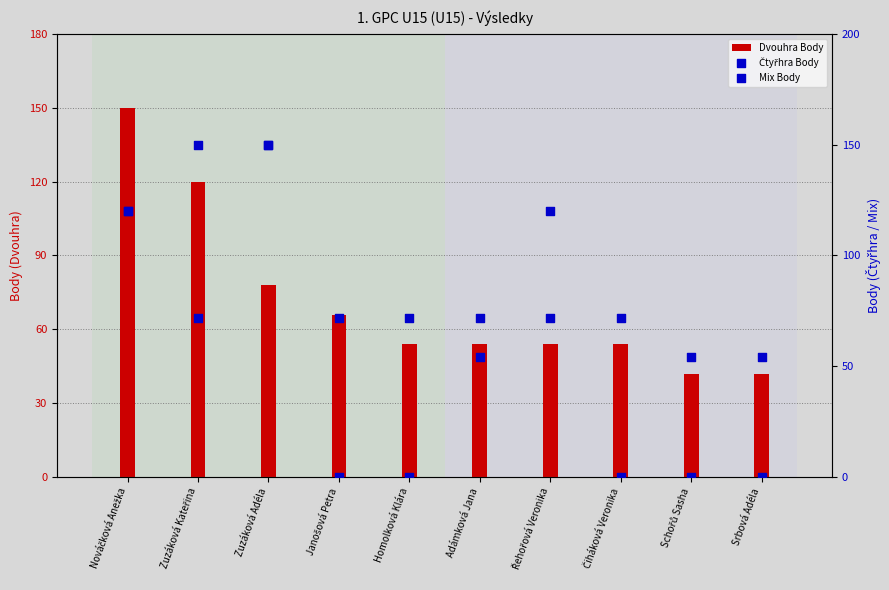

Is the value of Mix Body at Řehořová Veronika greater than the value of Čtyřhra Body at Janošová Petra?

No